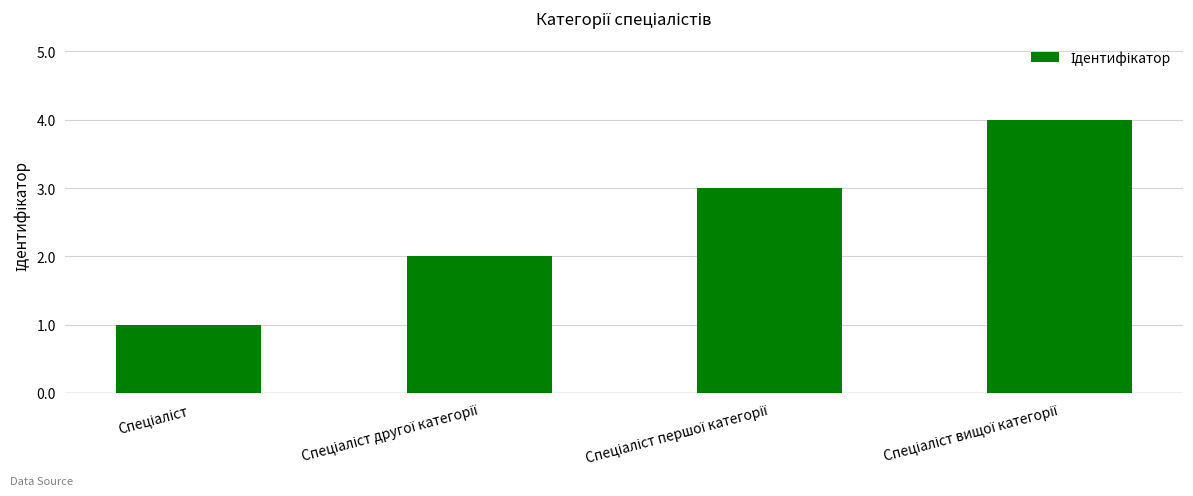

What is the difference between the maximum and minimum values?

3